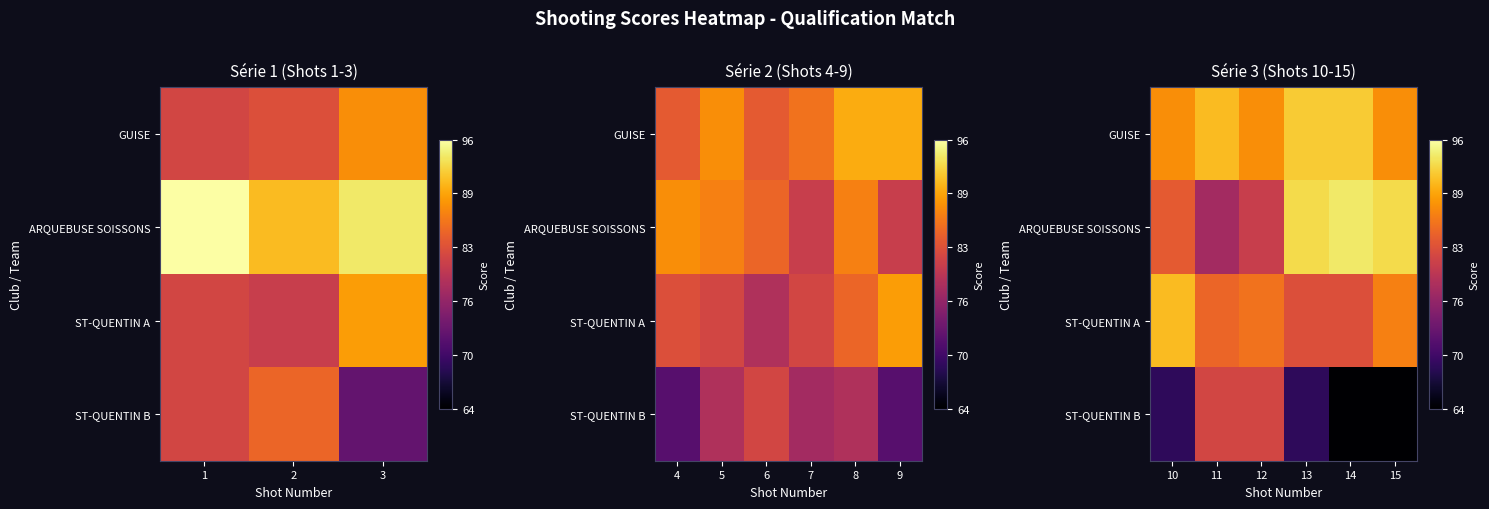

What is the smallest value displayed?

64